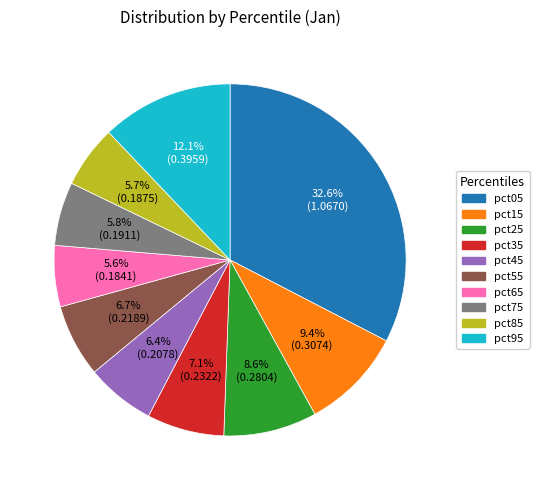

True or false: pct35 accounts for 13% of the total.

False